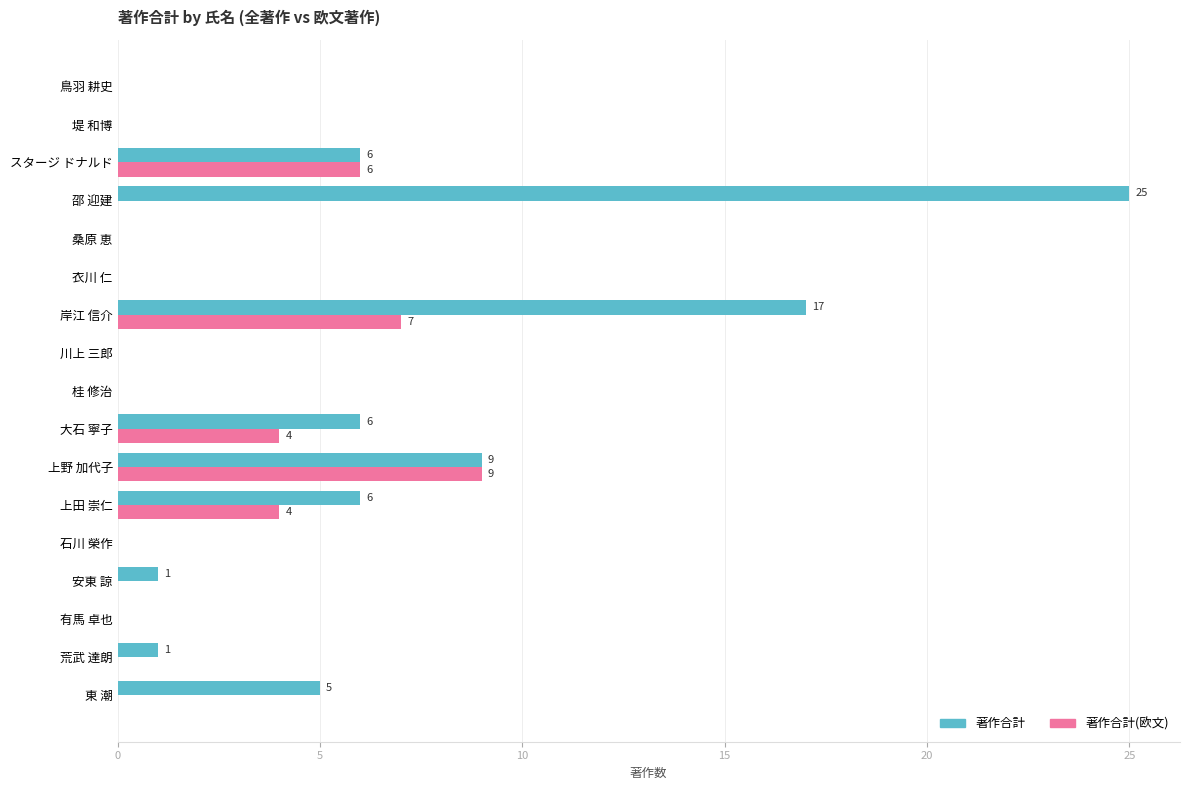

True or false: 著作合計(欧文) has a value of 0 at 桂 修治.

True